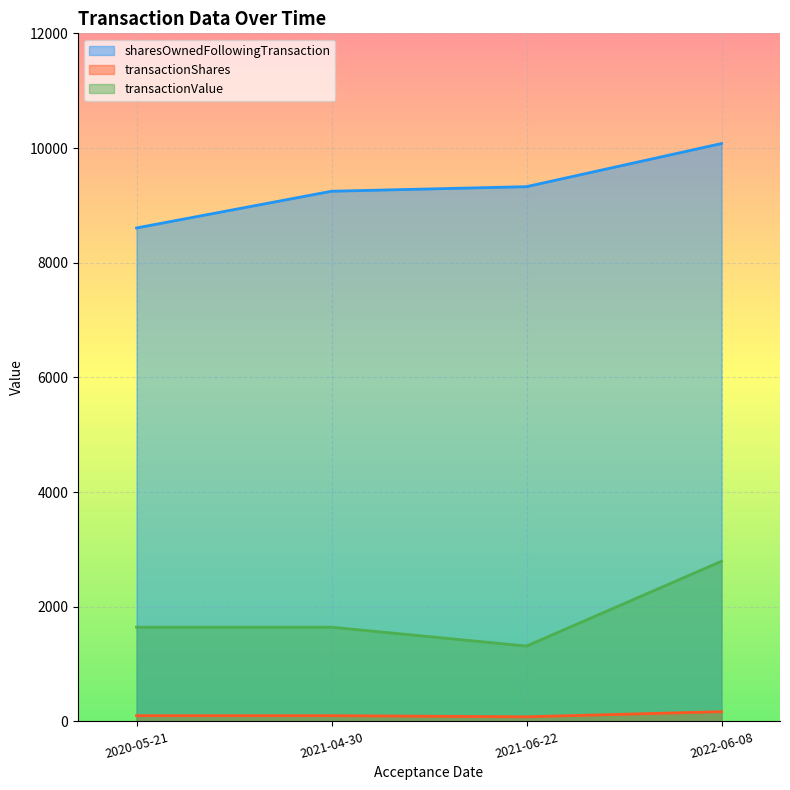

The transactionValue series shows 524 at 2021-04-30. True or false?

False